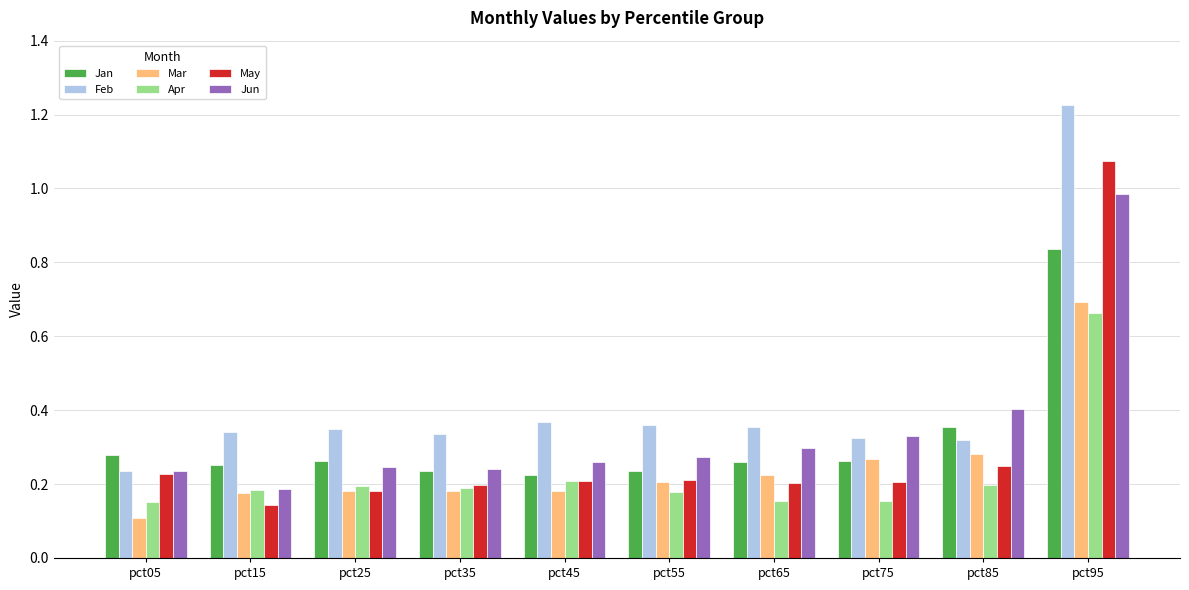

The value of Mar at pct65 is 0.2. True or false?

True